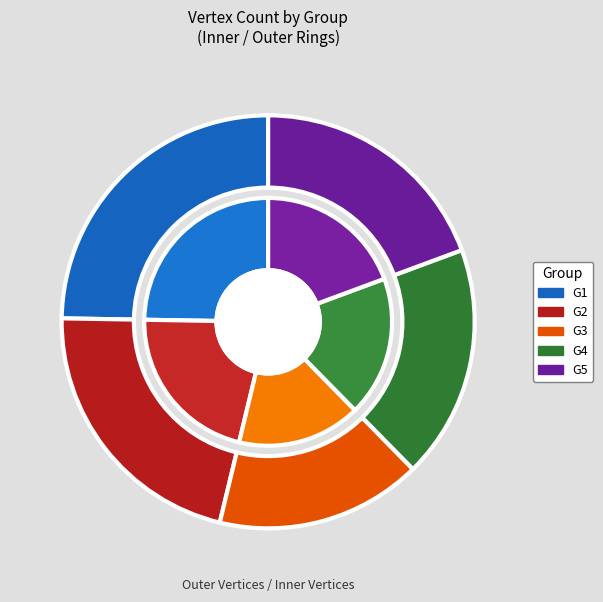

Which category has the smallest portion of the pie?

G3